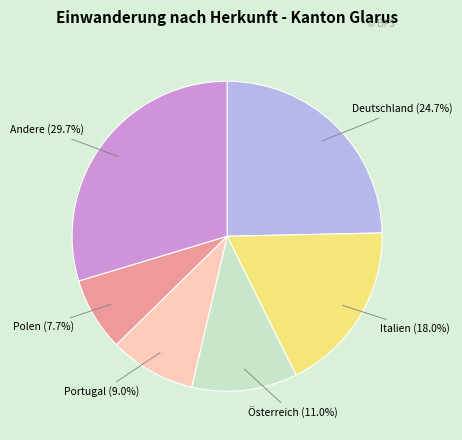

To the nearest percent, what is the difference between the largest and smallest slice percentages?

22%